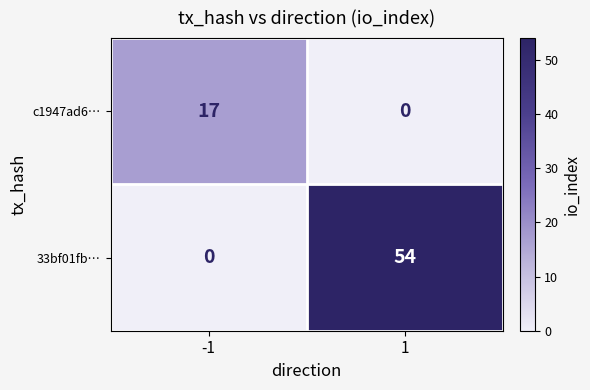

Which series changed the most between -1 and 1?

33bf01fb…